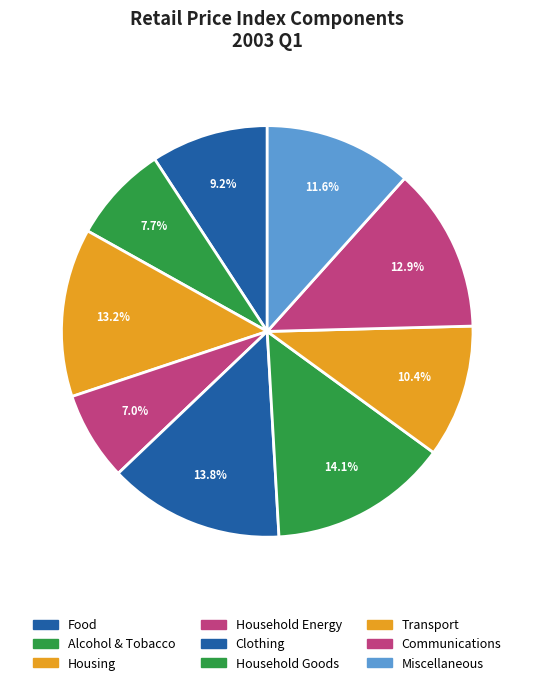

To the nearest percent, what percentage of the pie is Household Energy?

7%